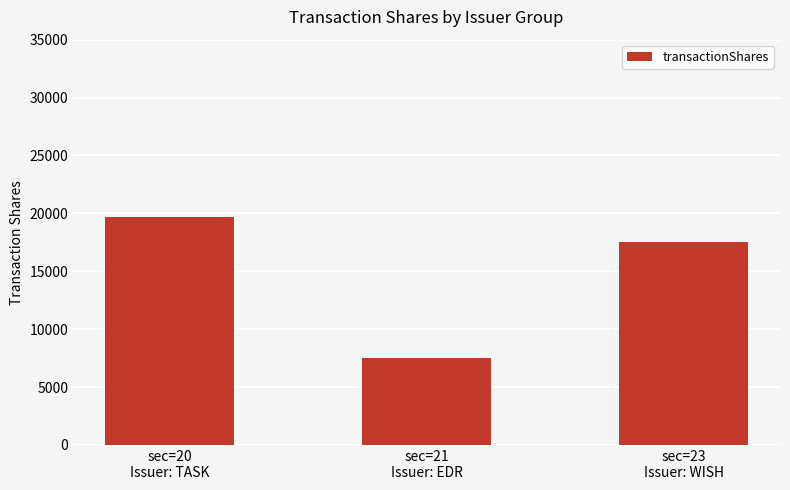

Where does the data first go above 17564?

sec=20
Issuer: TASK